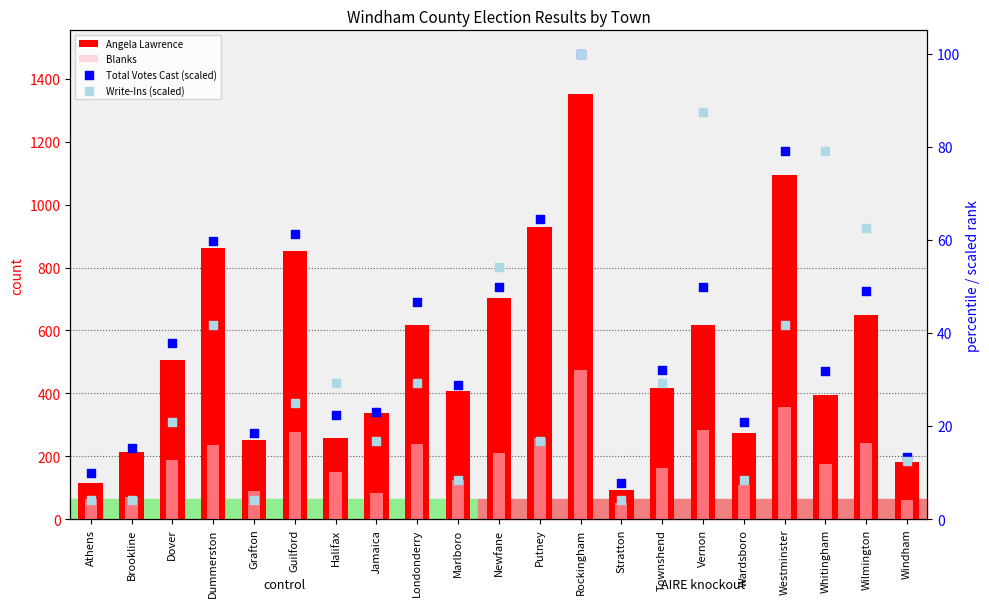

What is the total value across all series at Londonderry?

931.8